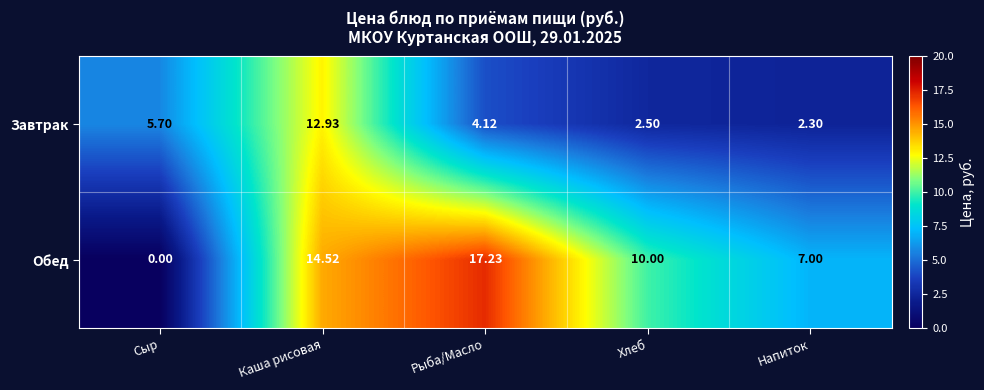

List the series in order of their peak value, highest first.

Обед, Завтрак